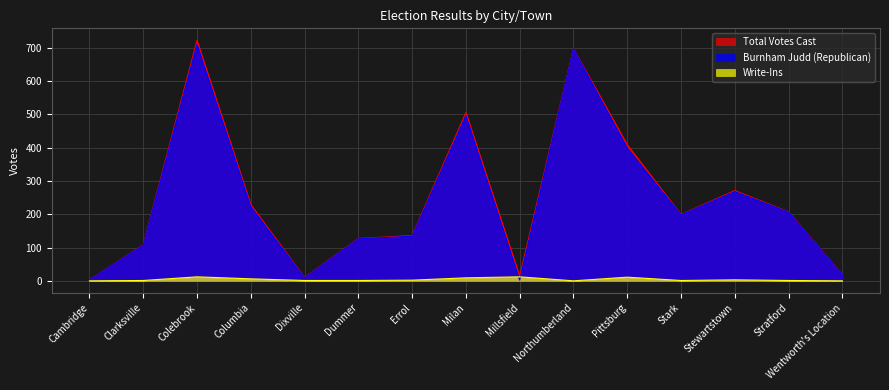

Count the number of data series in this chart.

3